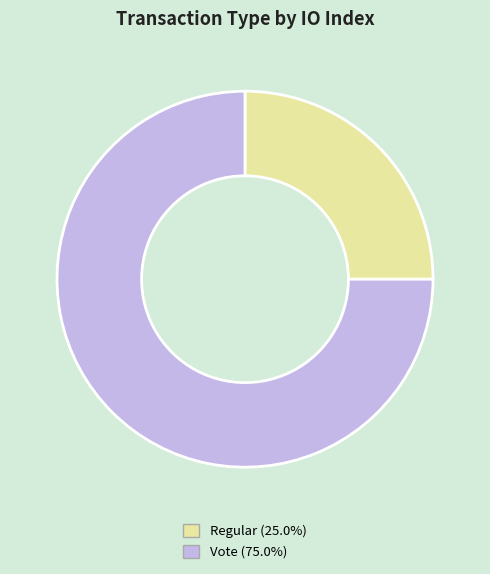

Does any single category account for the majority?

Yes